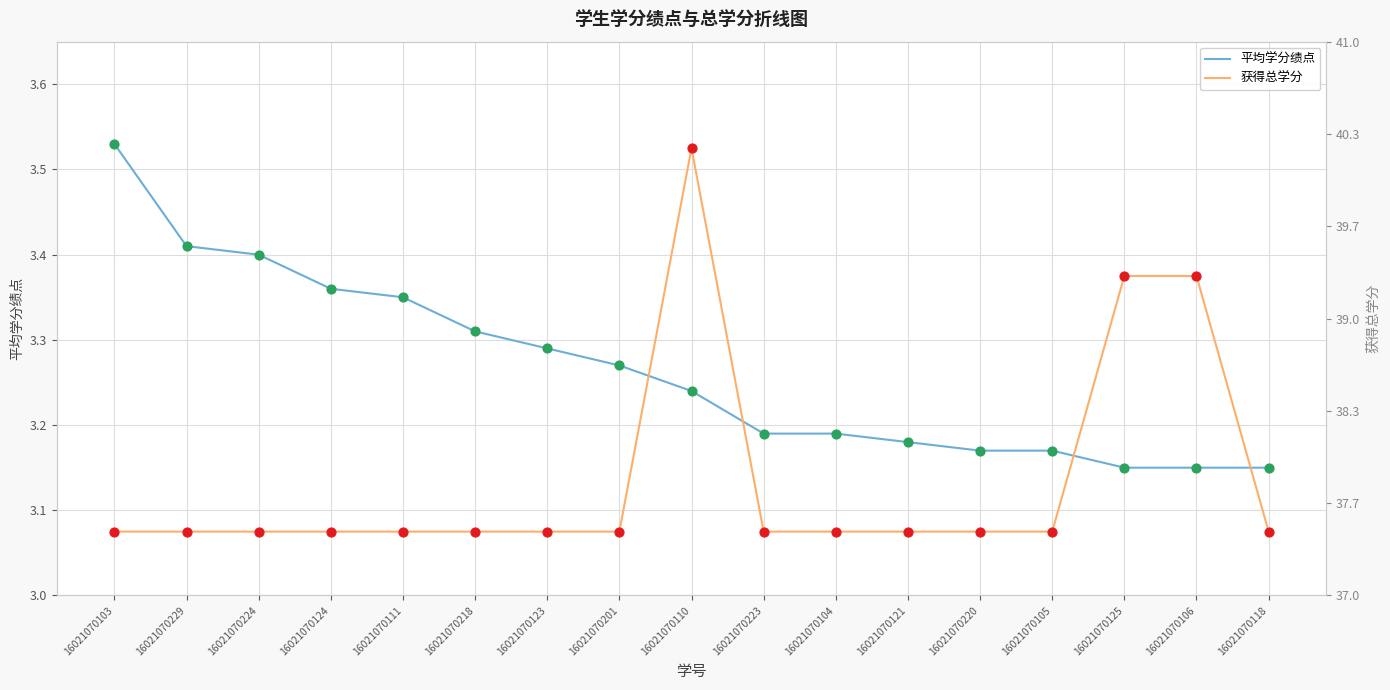

Which series has the largest total across all categories?

平均学分绩点